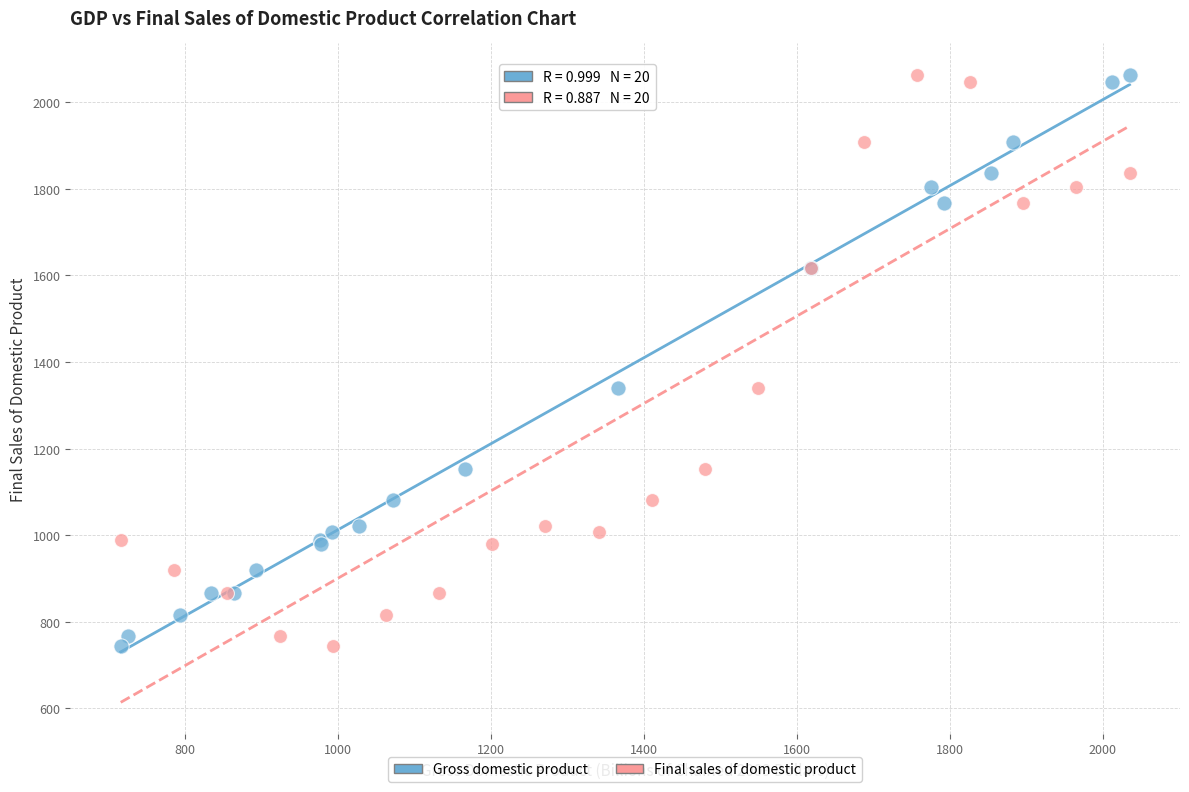

What are all the series names shown in the legend?

Gross domestic product, Final sales of domestic product